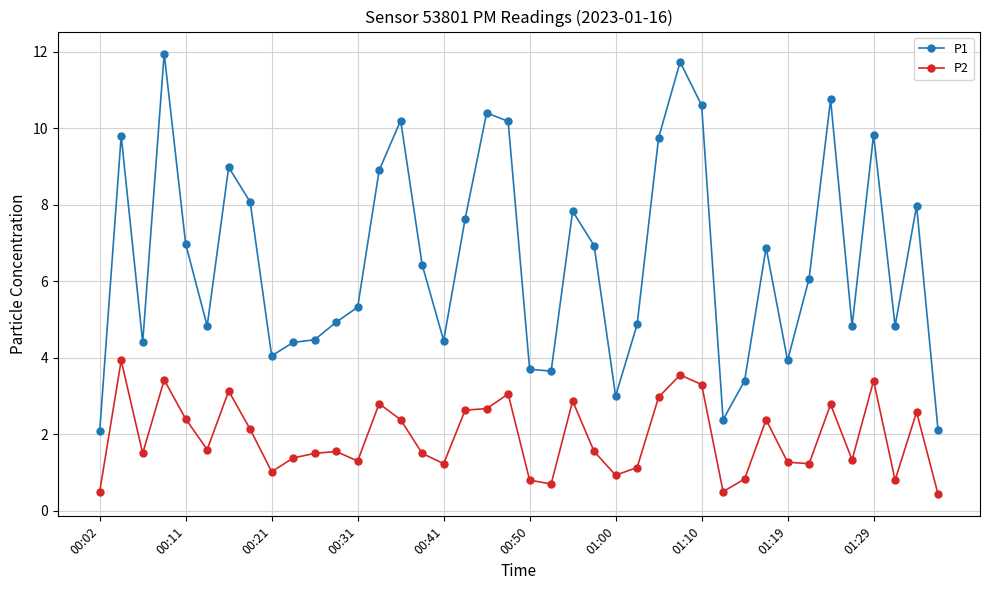

What is the maximum value for P2?

3.9